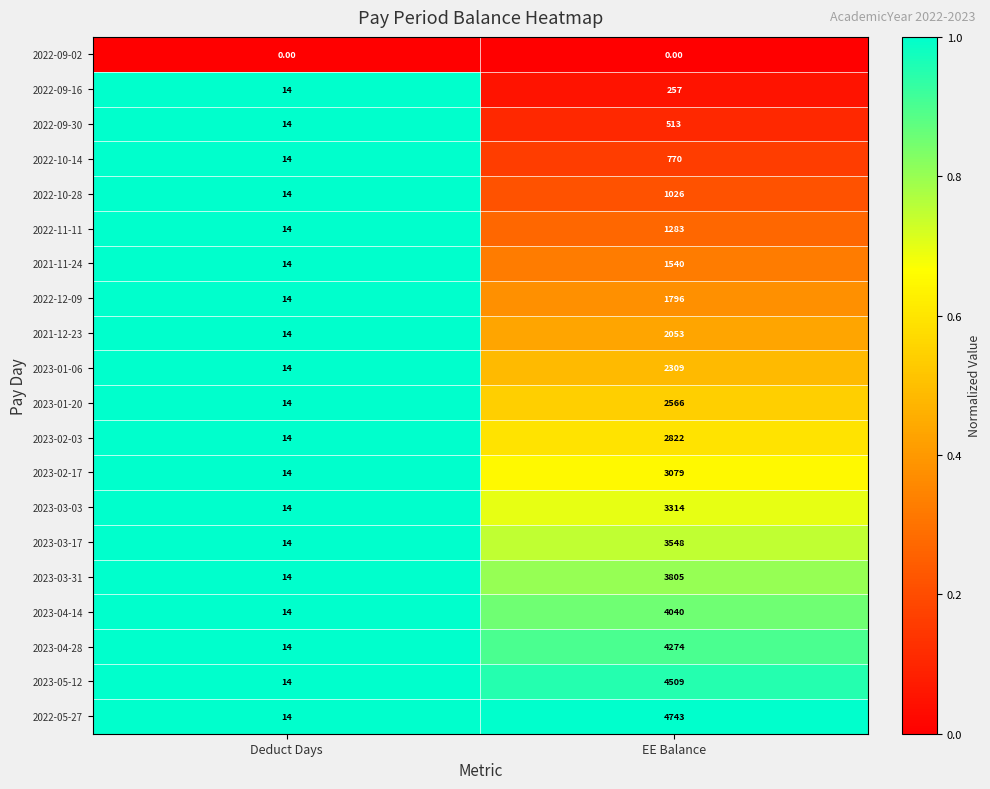

What is the spread (max minus min) of values at Deduct Days?

14